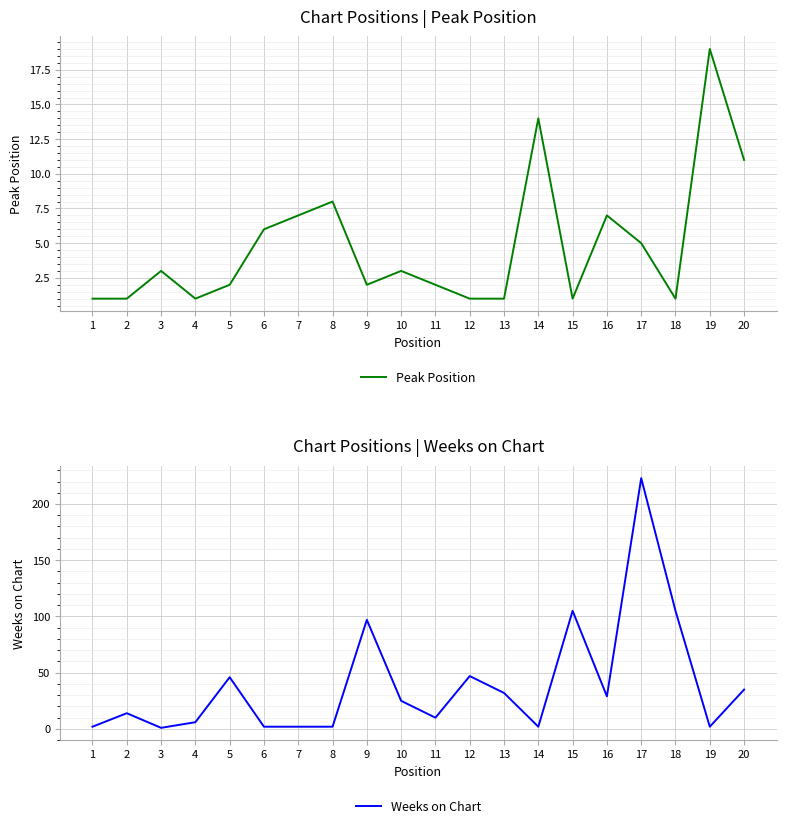

True or false: Weeks on Chart has more than 2 points higher than both neighbors.

True